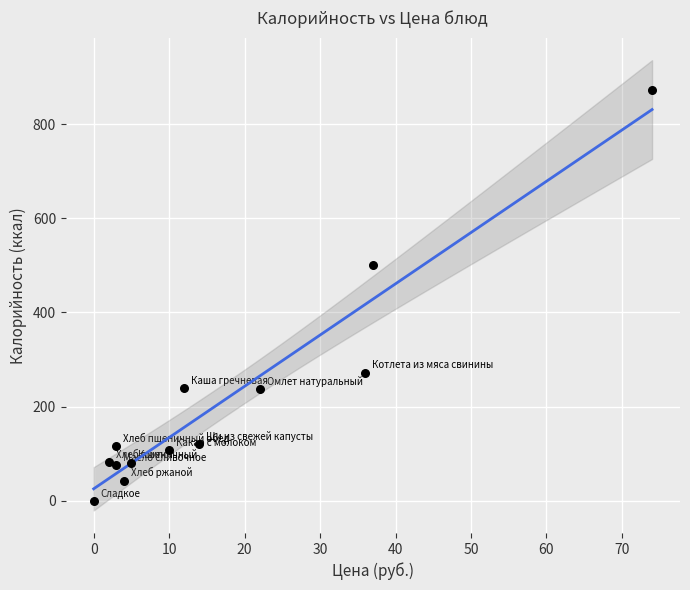

What Y value in the scatter plot is closest to 435?

501.0